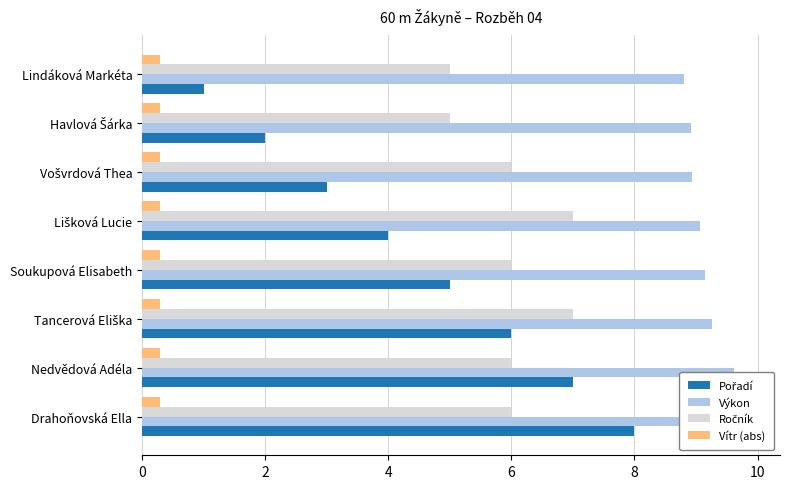

The value of Pořadí at Soukupová Elisabeth is 5.0. True or false?

True